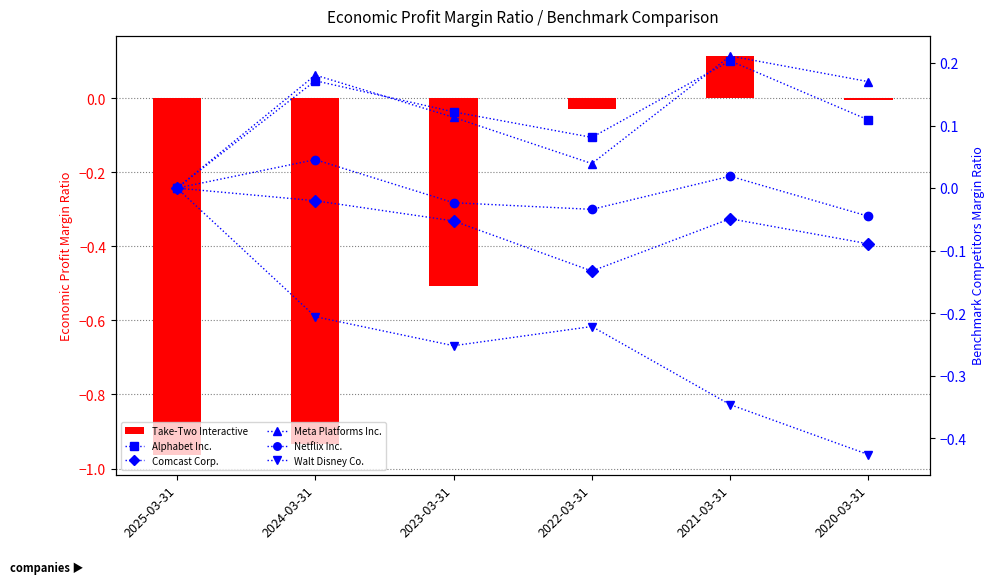

Is it true that Walt Disney Co. equals -0.4 at 2020-03-31?

True